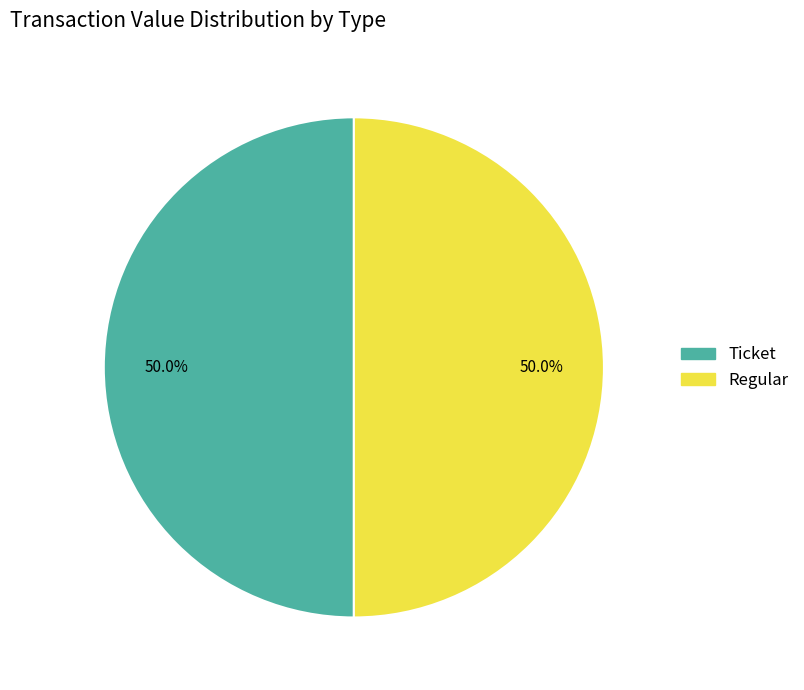

What percentage do Ticket and Regular together represent?

100.0%